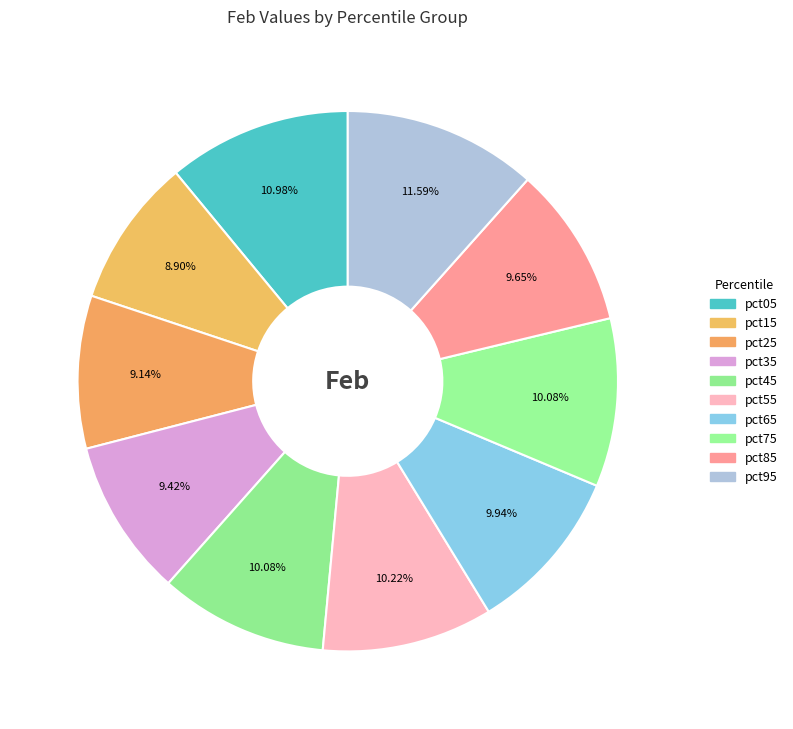

What percentage is the pct35 slice, to the nearest percent?

9%